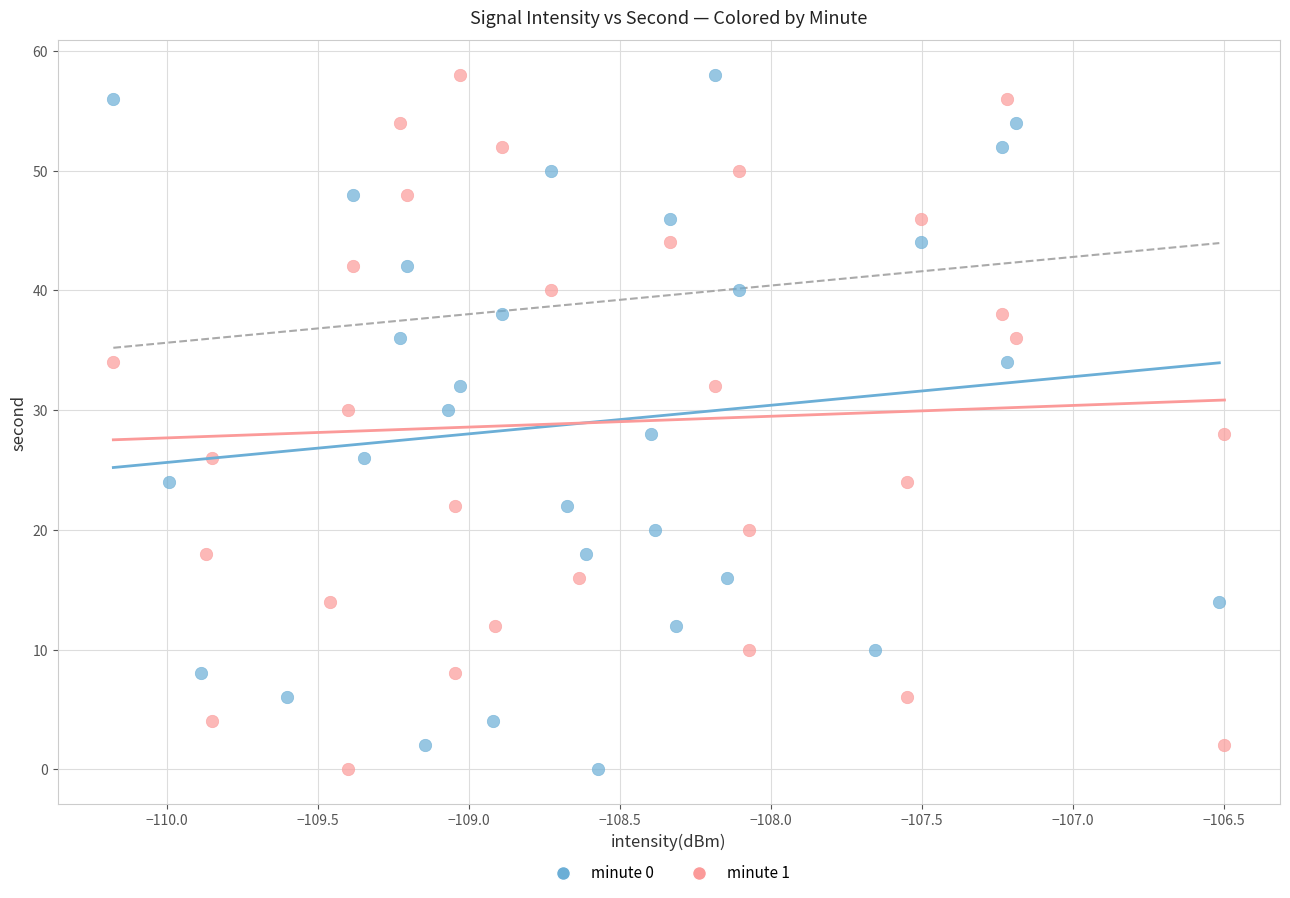

What are all the series names shown in the legend?

minute 0, minute 1